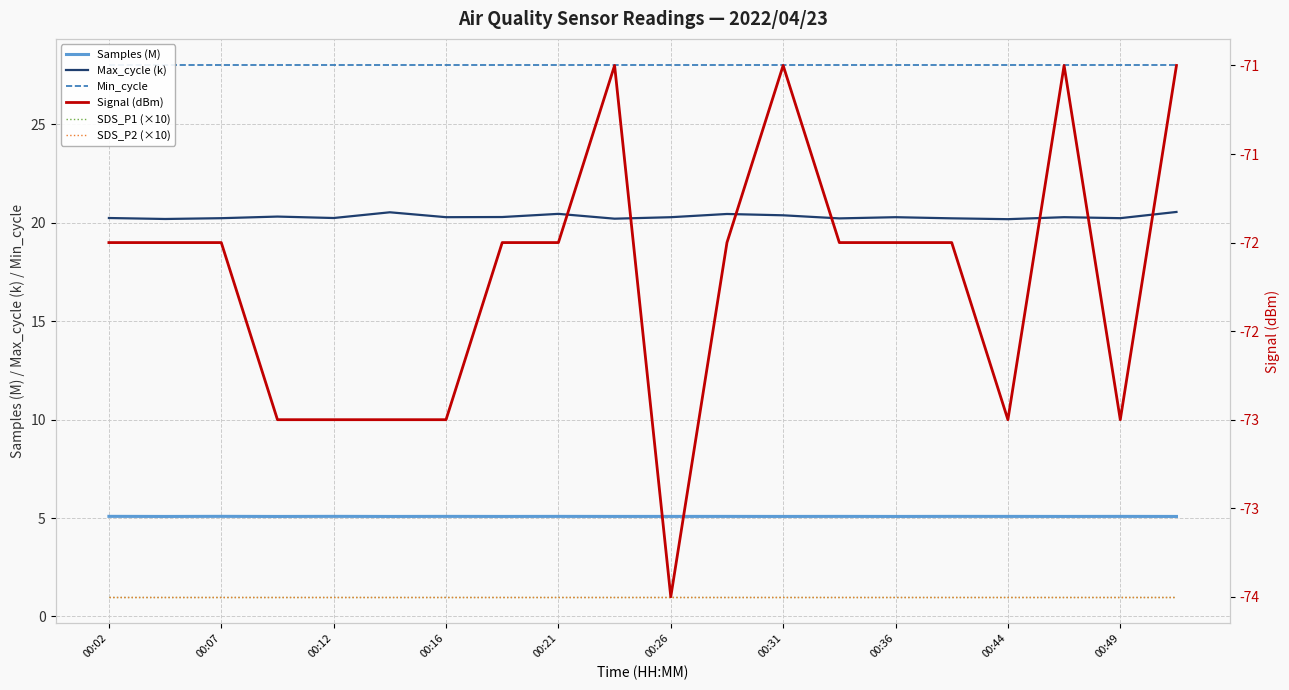

What is the value of the Max_cycle (k) point at the 5th from the left?

20.2